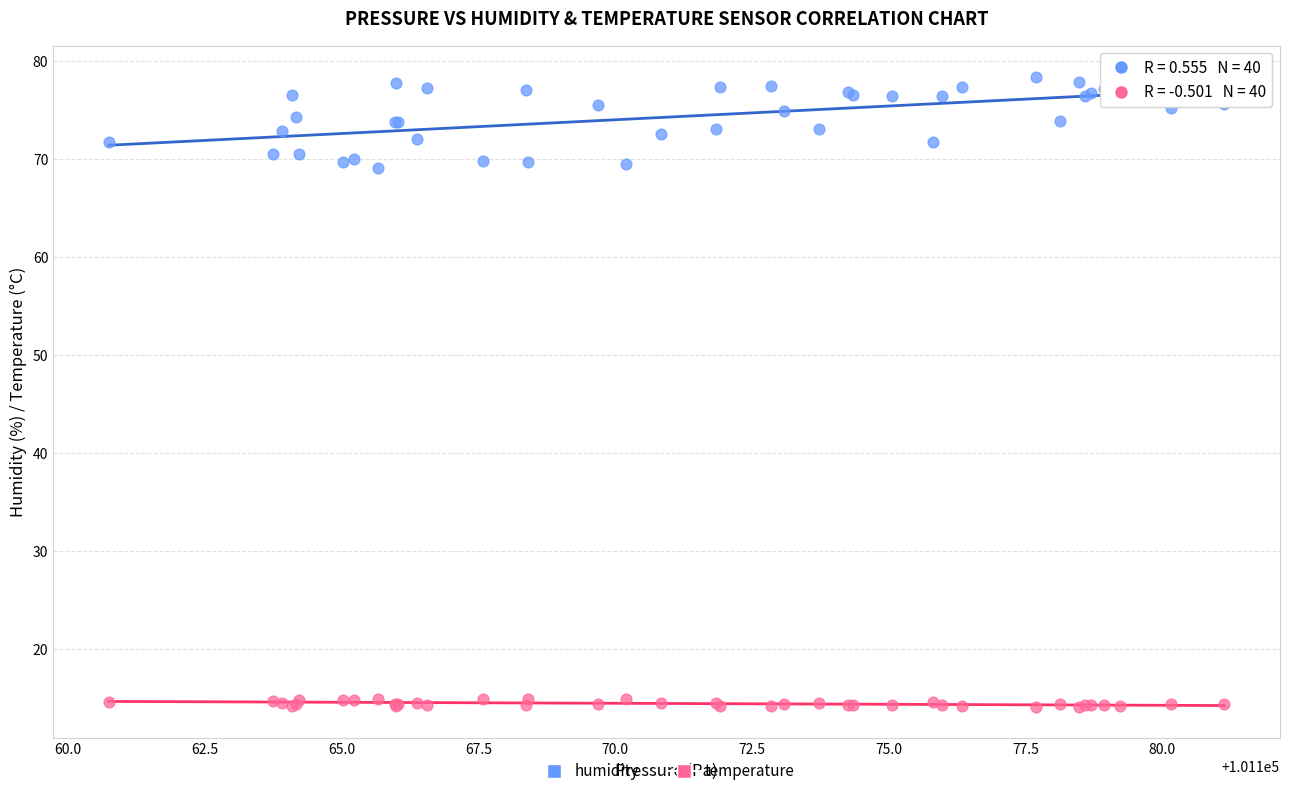

What are all the series names shown in the legend?

humidity, temperature